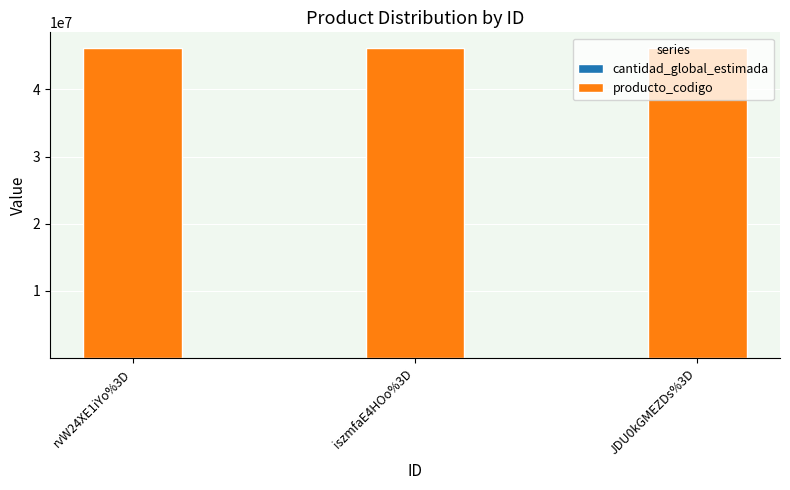

What is the total value across all series at iszmfaE4HOo%3D?

46171551